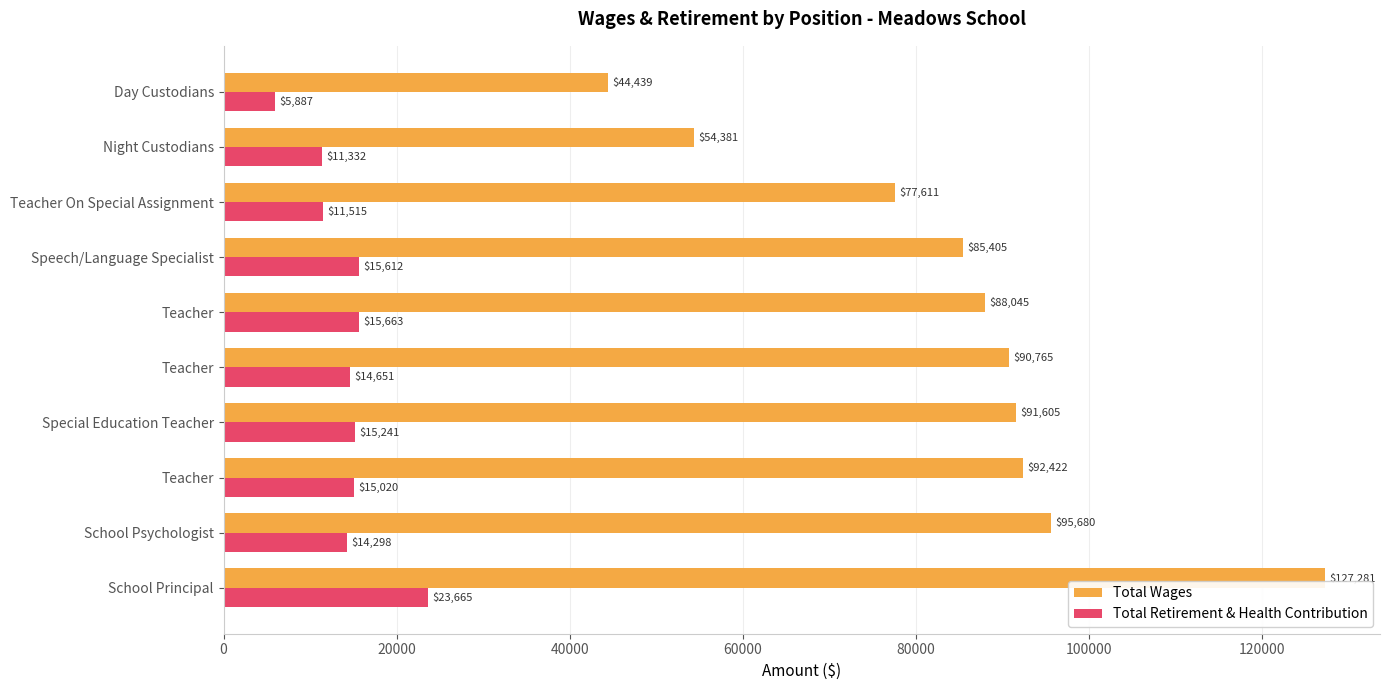

Reading right to left, list all the values displayed in this chart.

Total Wages: 44439	54381	77611	85405	88045	90765	91605	92422	95680	127281
Total Retirement & Health Contribution: 5887	11332	11515	15612	15663	14651	15241	15020	14298	23665